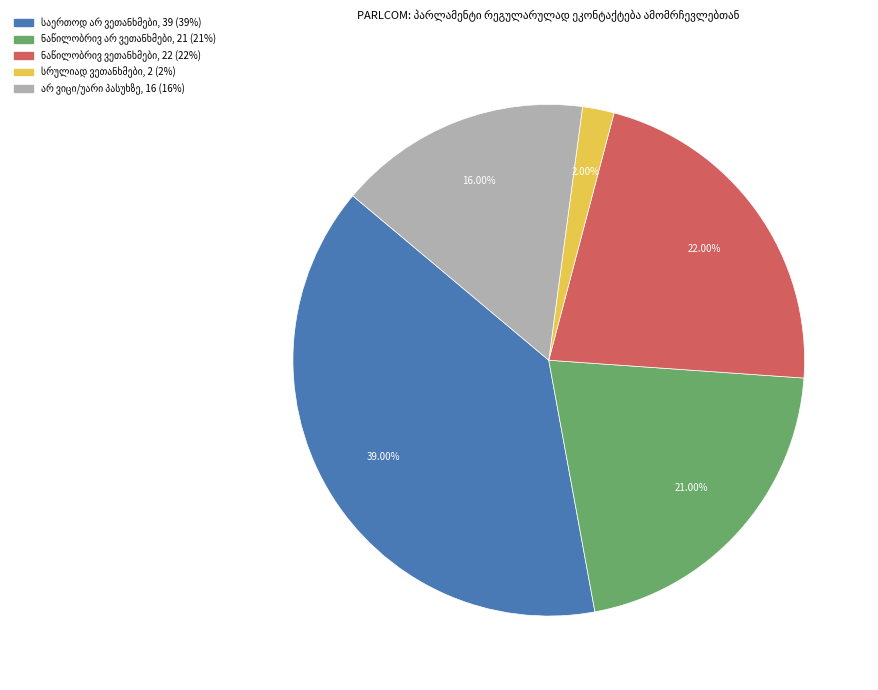

Does any single category account for the majority?

No